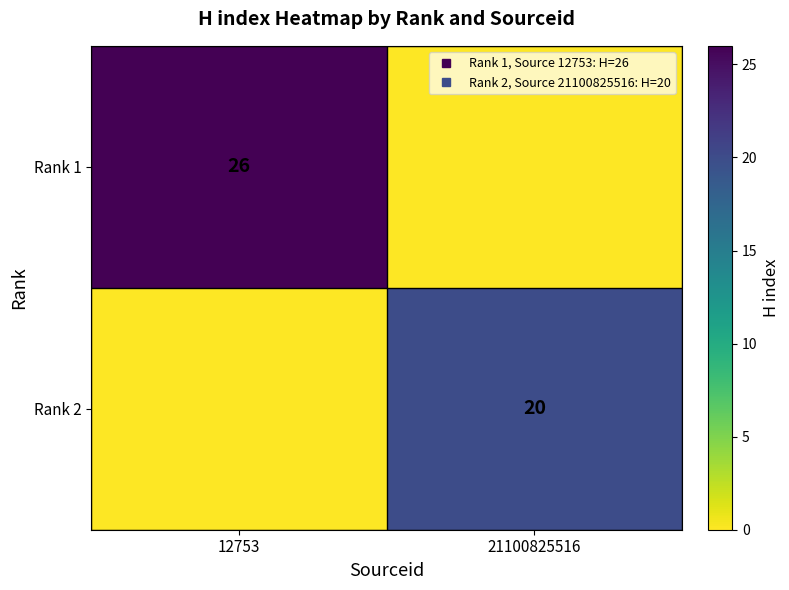

Is the value of Rank 1 at 21100825516 greater than the value of Rank 2 at 12753?

No